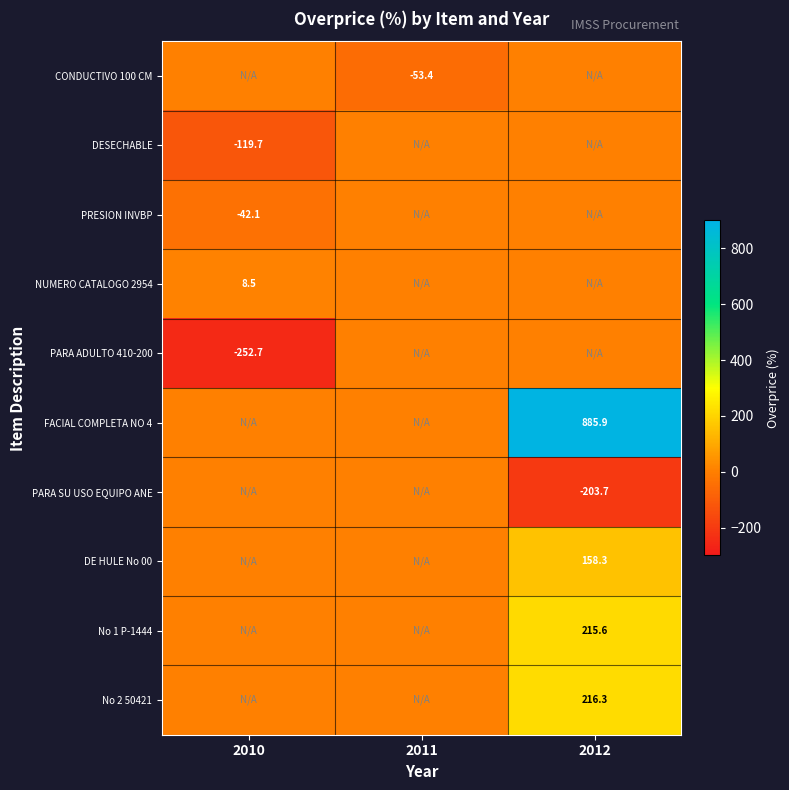

What is the total value across all series at 2011?

-53.4